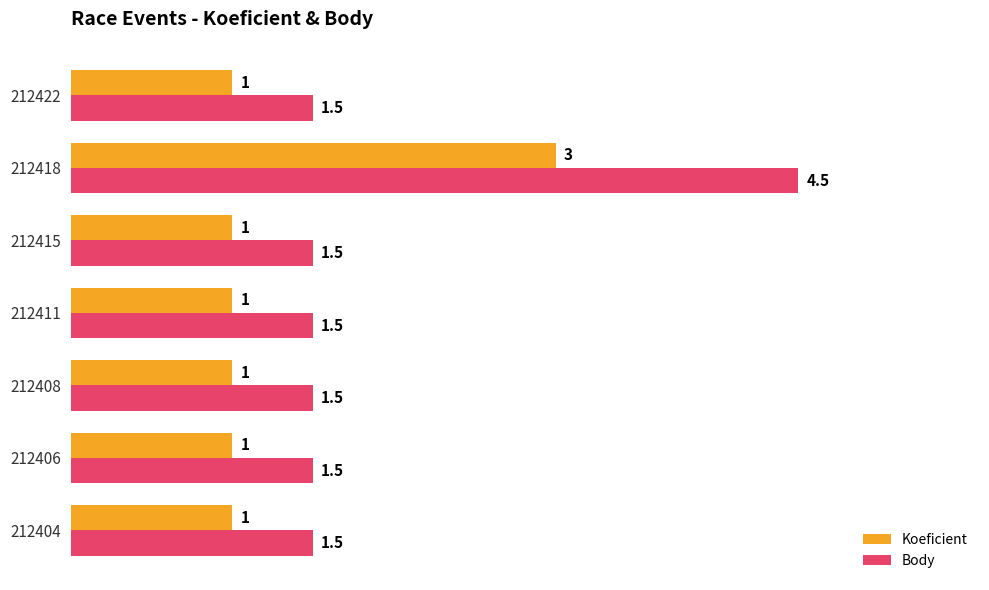

True or false: Body has a value of 2.6 at 212415.

False